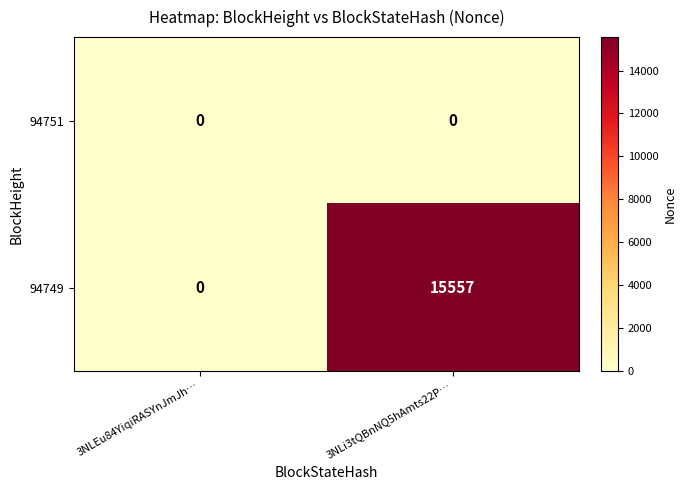

Rank the series by their maximum value, from lowest to highest.

94751, 94749